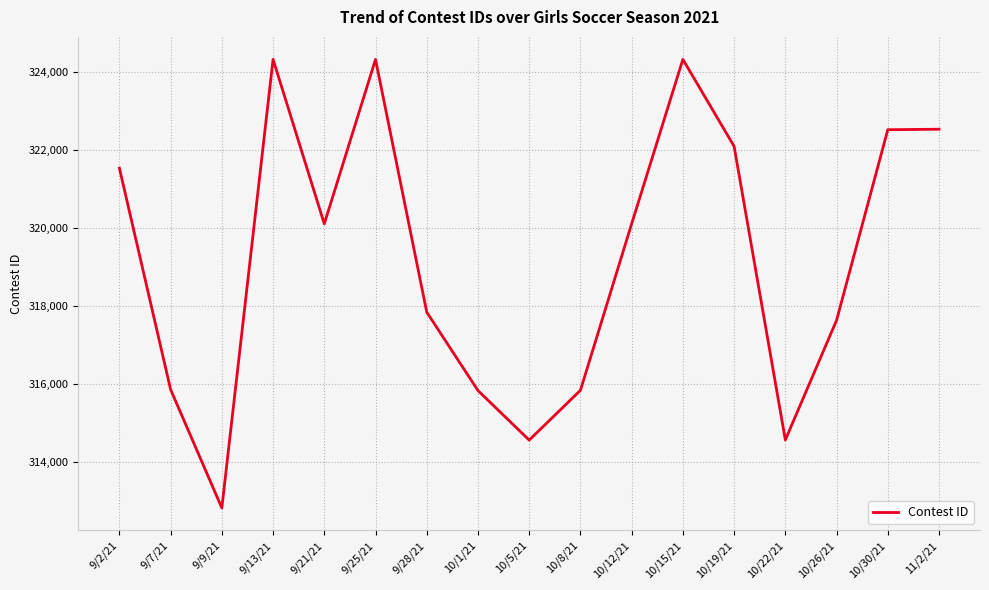

What is the difference between the values at 10/22/21 and 10/1/21?

1266